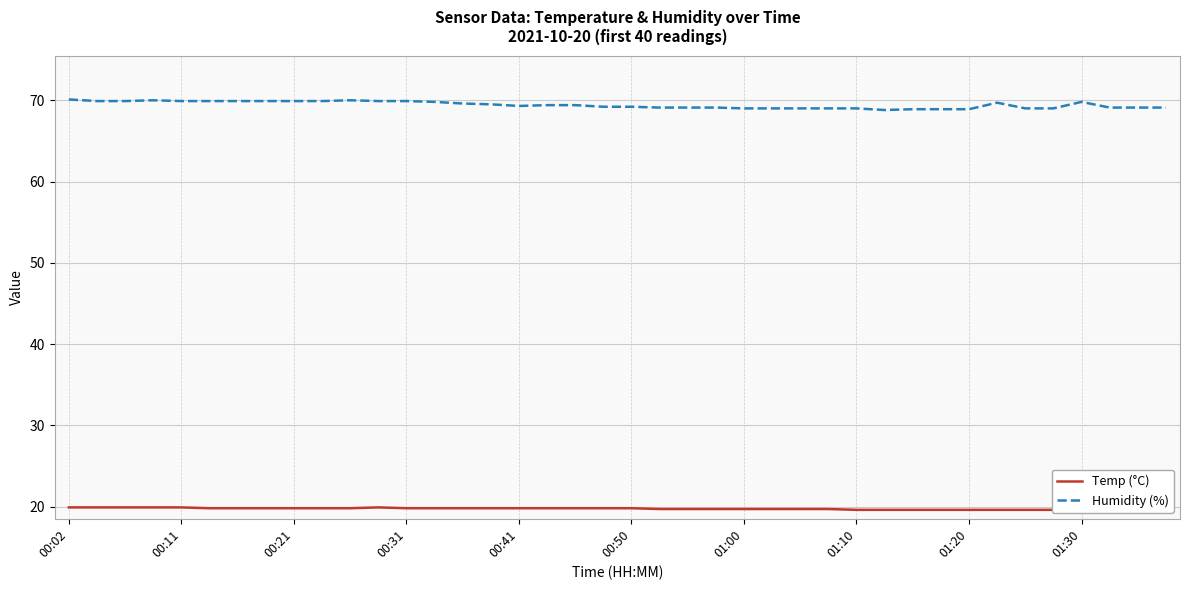

What position from the left is 37?

38